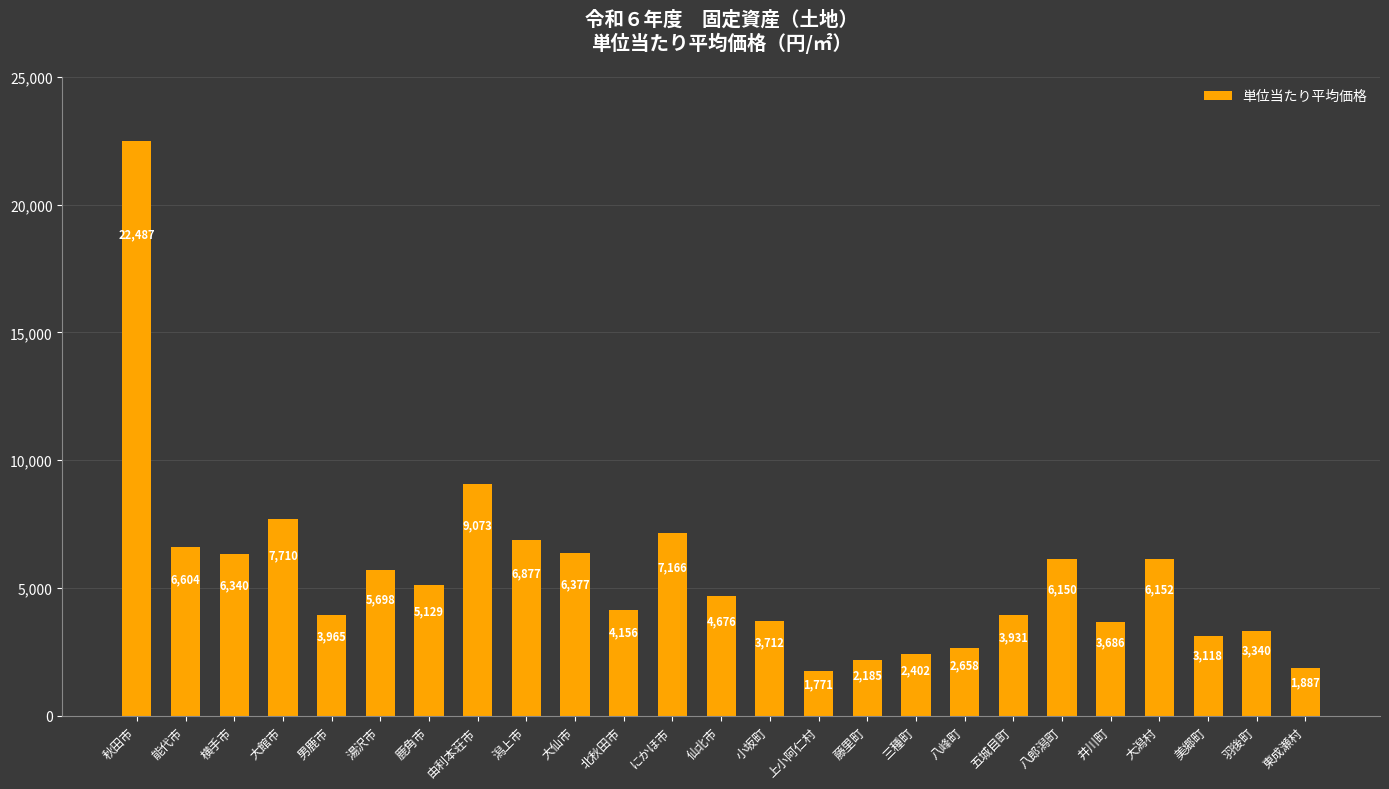

Which label corresponds to the smallest value in the chart?

上小阿仁村